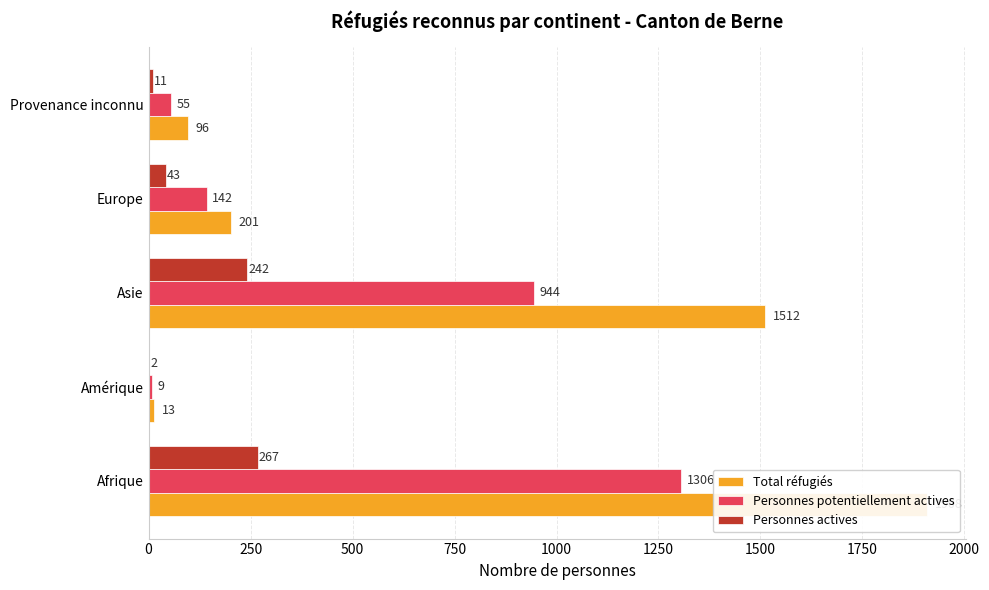

Which series has the largest total across all categories?

Total réfugiés